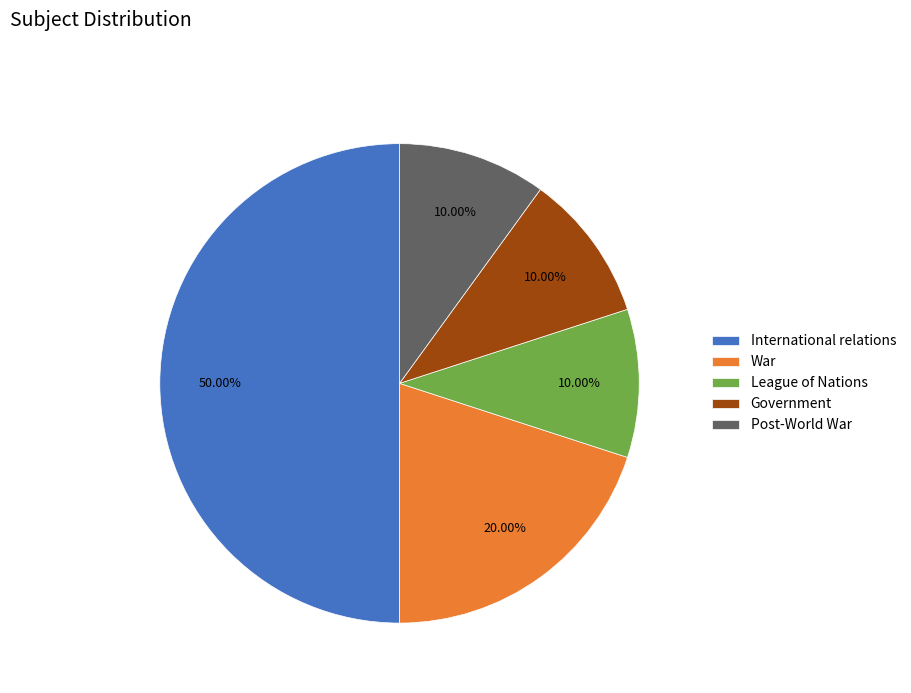

How many segments does this pie chart have?

5